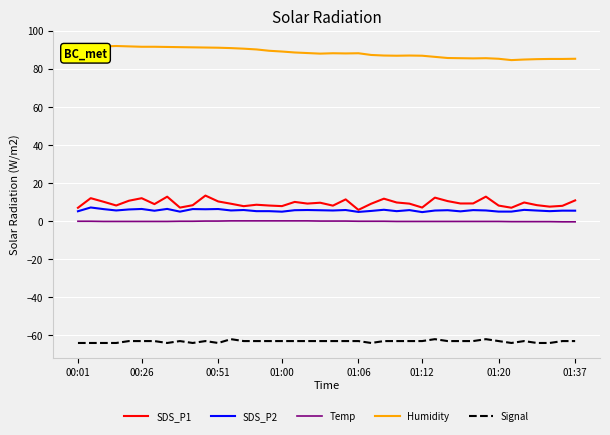

True or false: Humidity and Signal cross at least once.

False